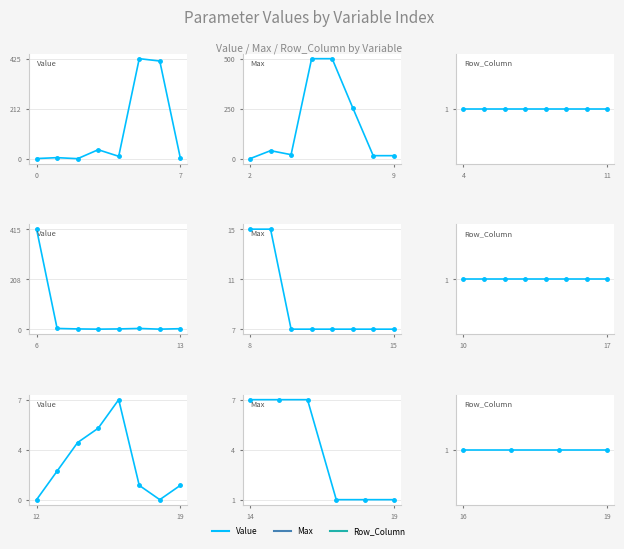

List the series in order of their overall mean, highest first.

Max, Value, Row_Column